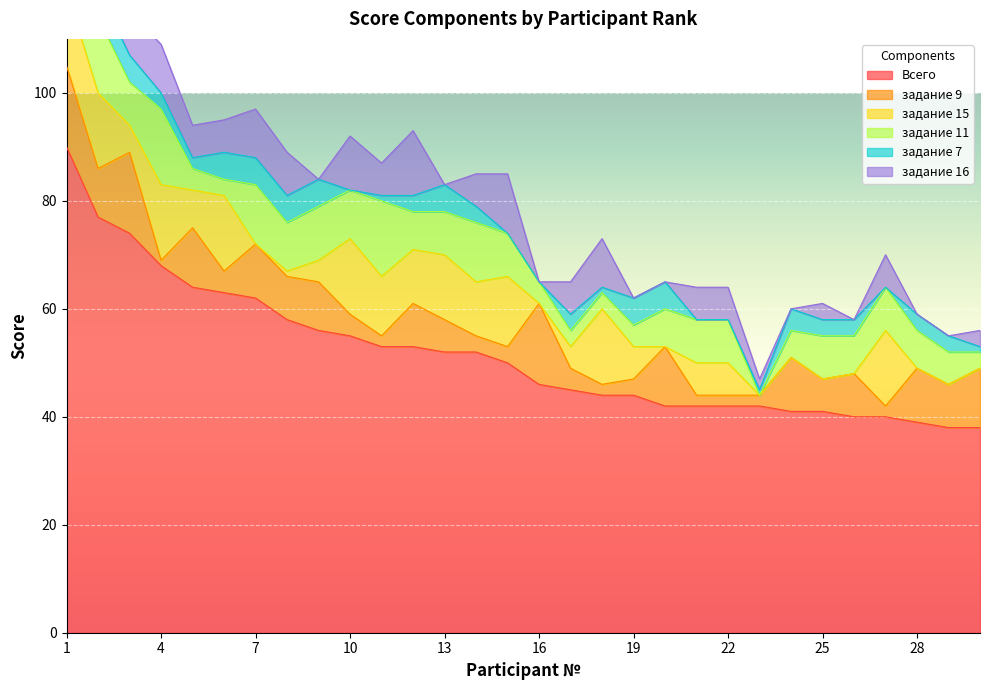

How many interior local valleys does the задание 9 series have?

9